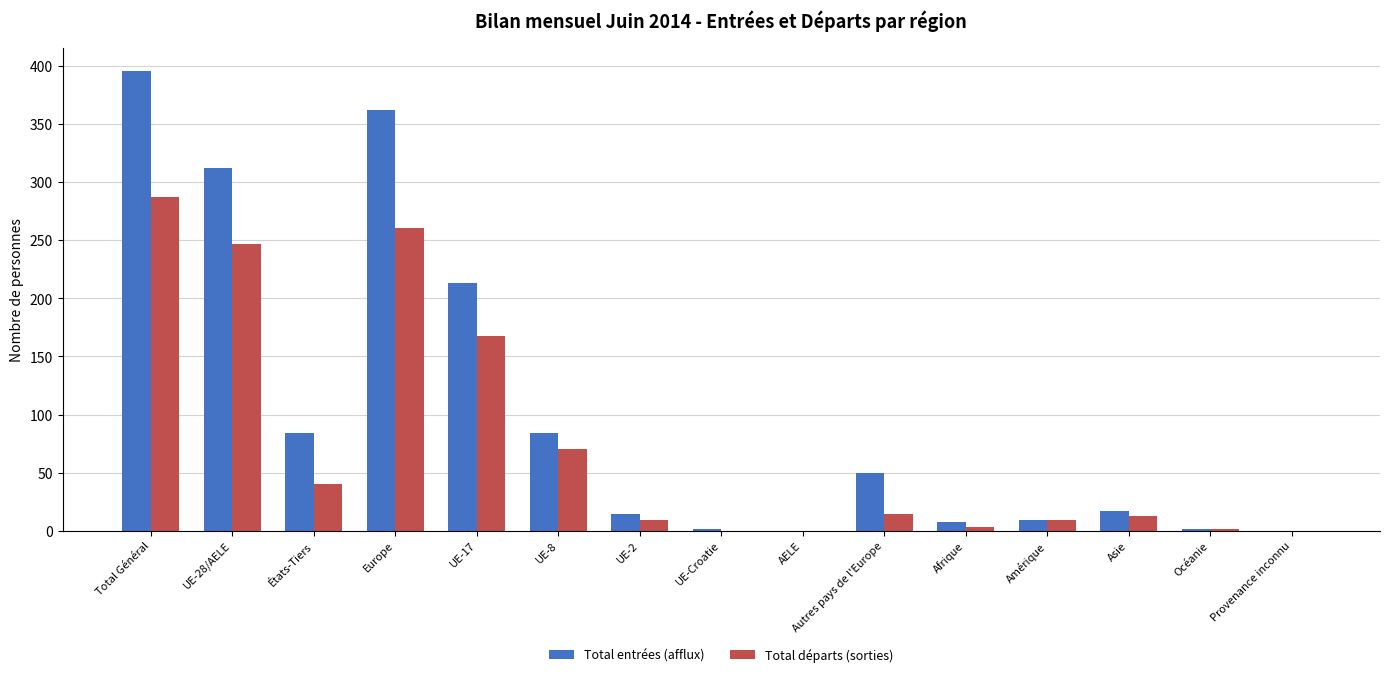

How many distinct data groups are displayed?

2